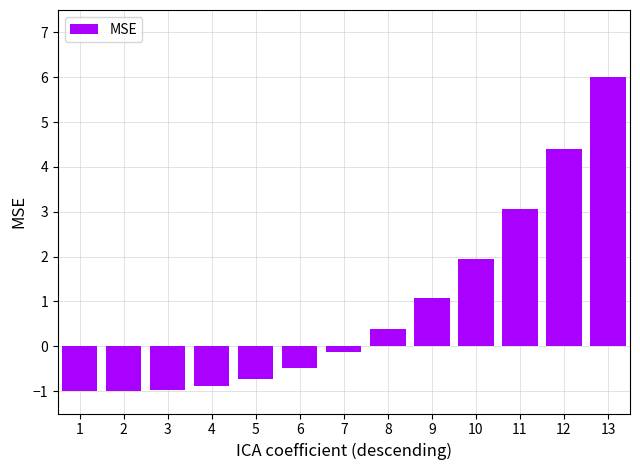

How many values are above zero?

6